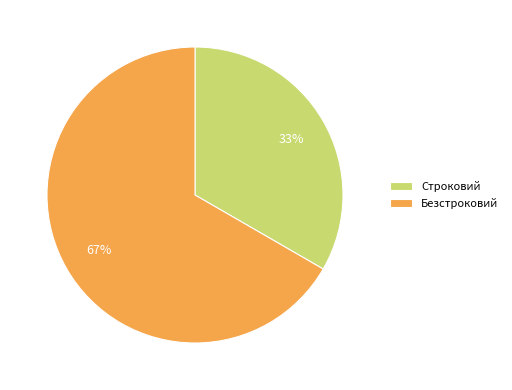

What is the majority slice?

Безстроковий